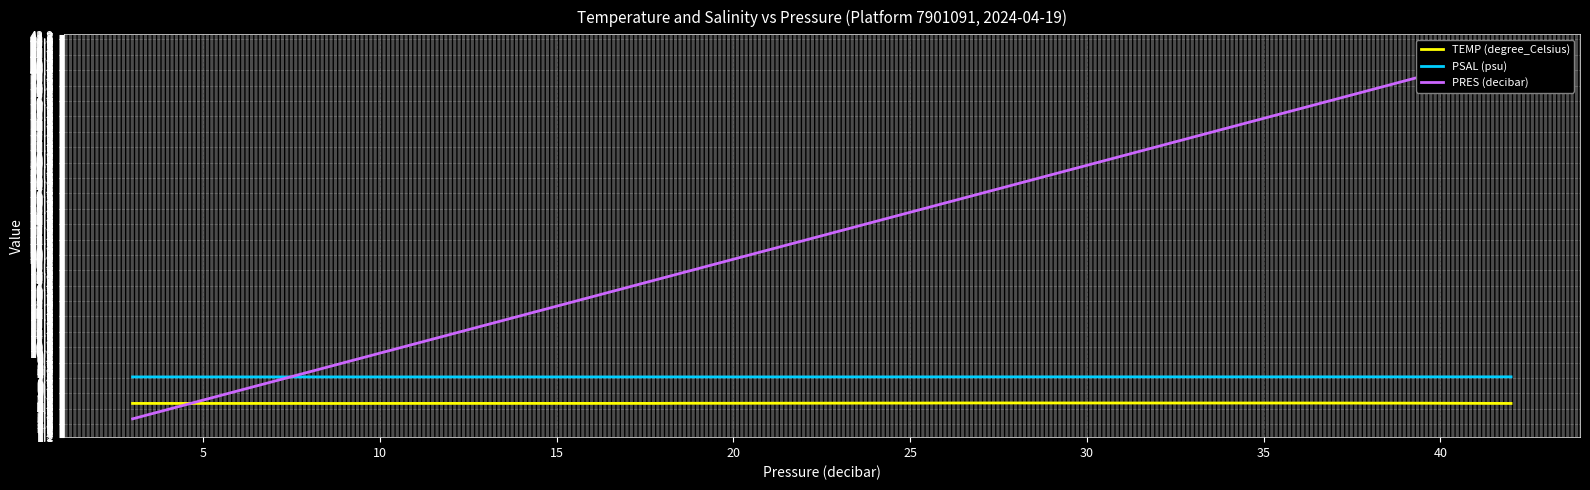

What is the sum of all TEMP (degree_Celsius) values?

181.9